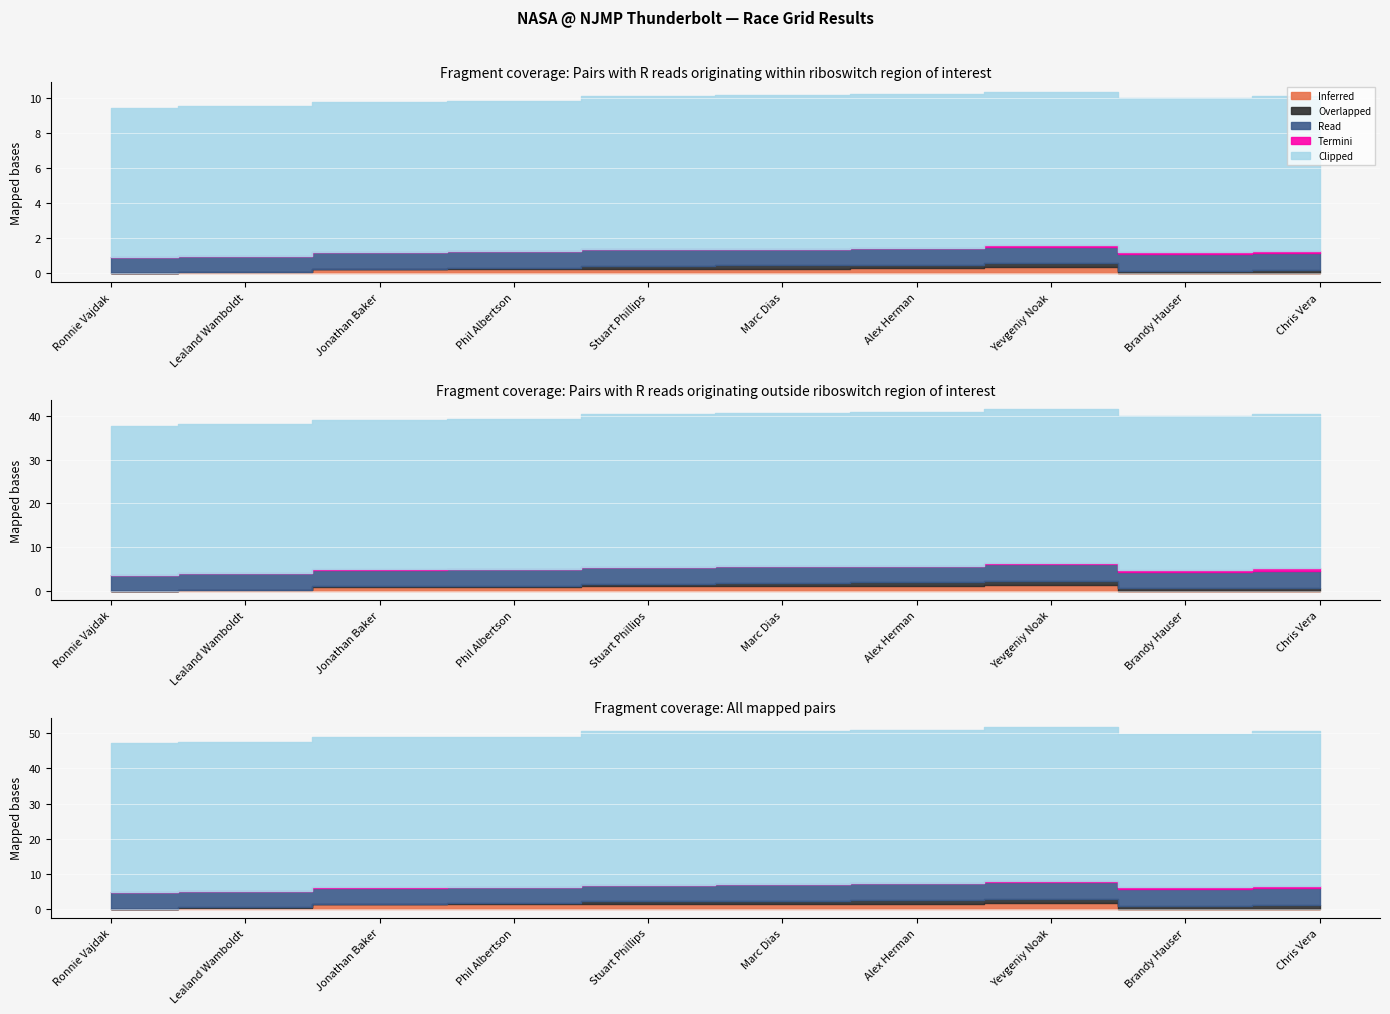

Where is the first local minimum for Overlapped?

Brandy Hauser